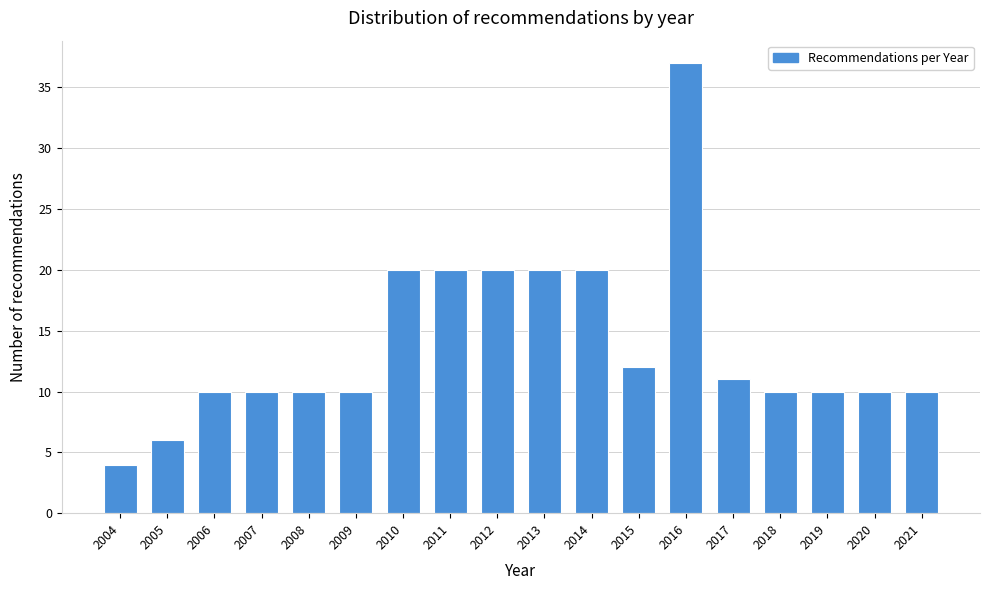

Reading left to right, what are all the values shown in this chart?

4	6	10	10	10	10	20	20	20	20	20	12	37	11	10	10	10	10